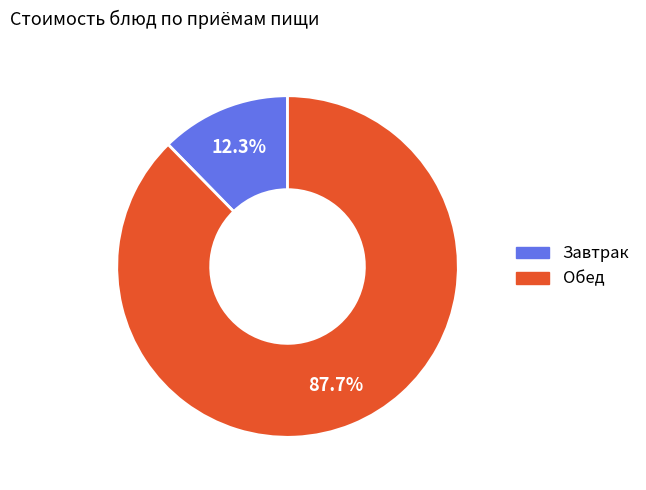

Does any single category account for the majority?

Yes